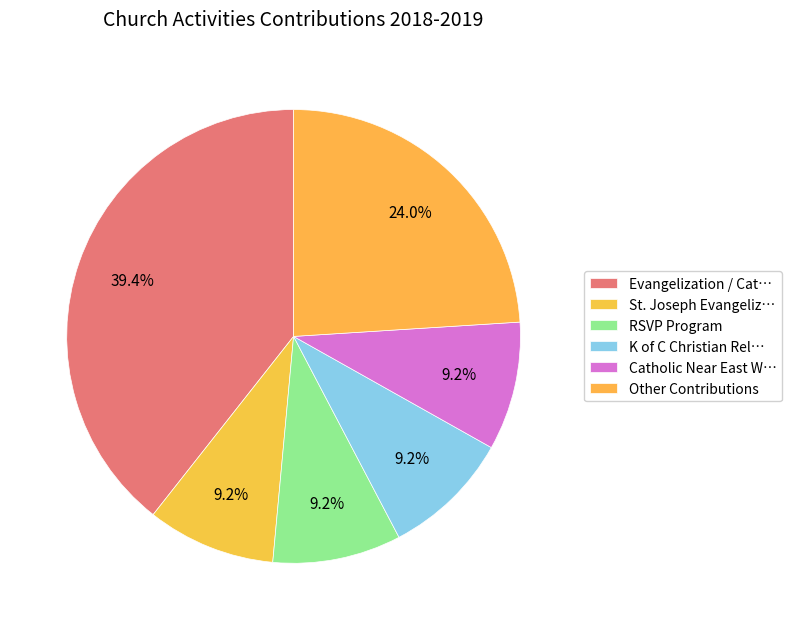

Count the number of slices in the pie.

6